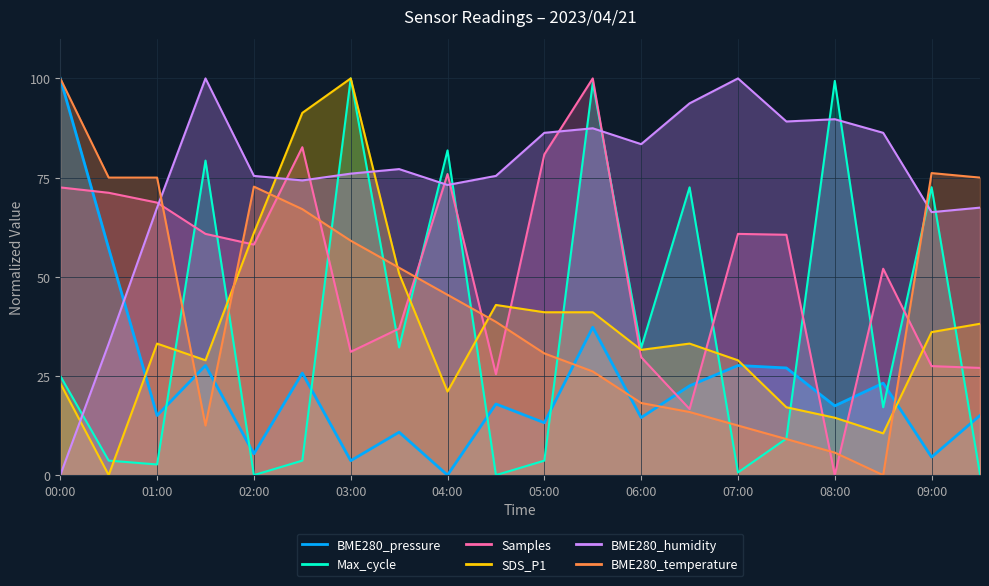

How many lines are shown in the chart?

6